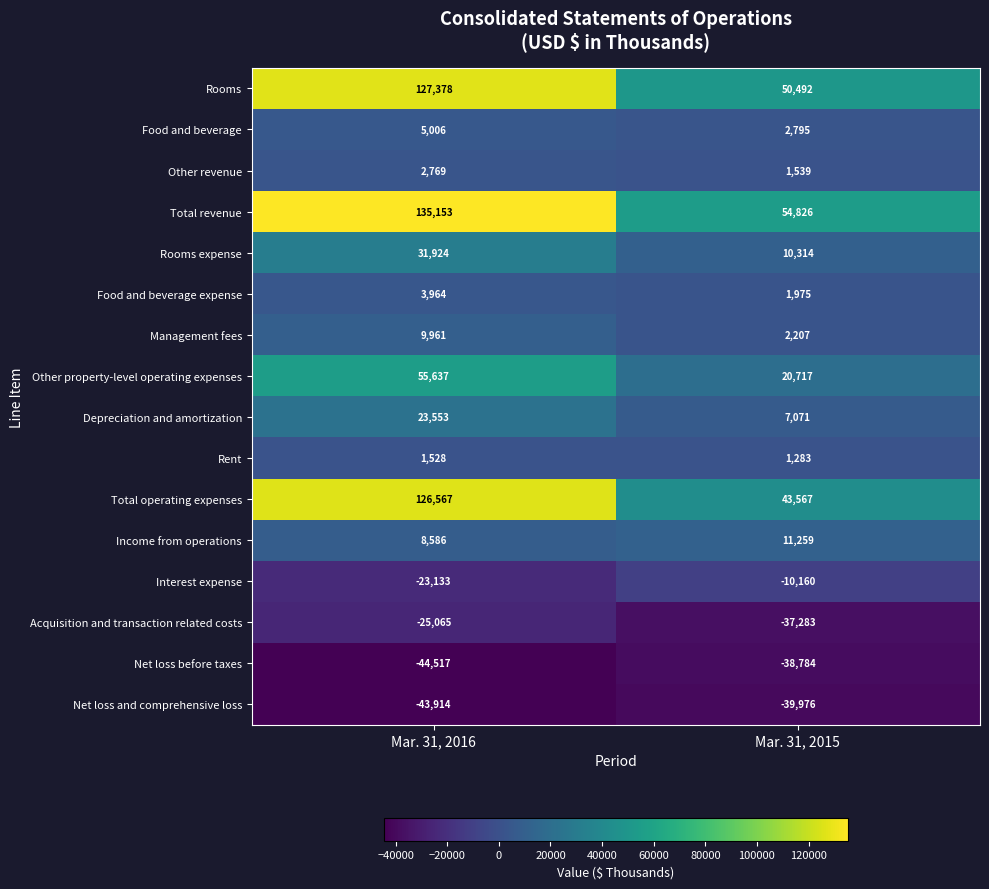

Between Mar. 31, 2016 and Mar. 31, 2015, which series saw the biggest shift?

Total operating expenses